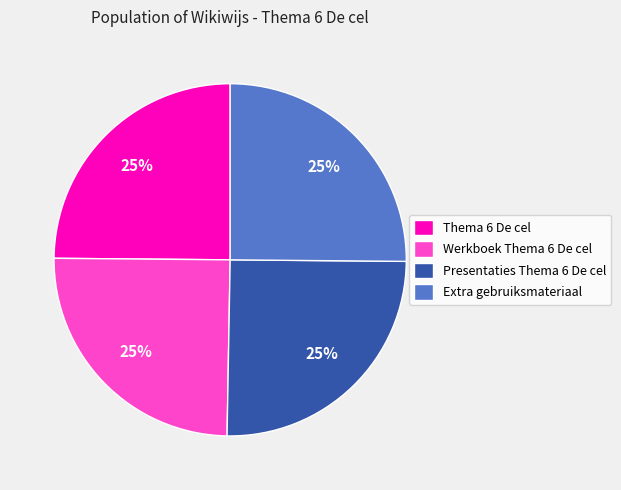

How many segments does this pie chart have?

4